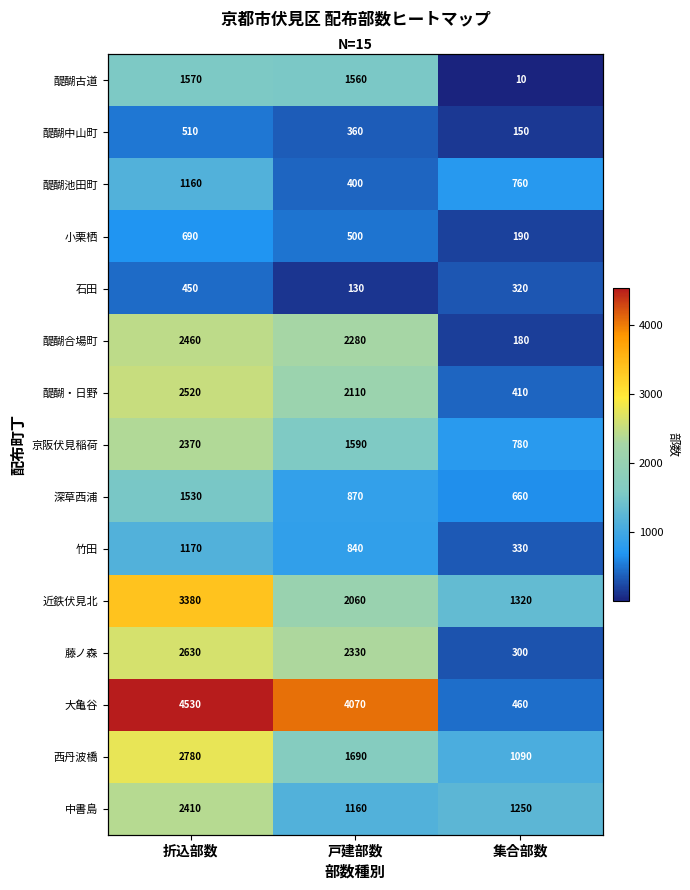

The 醍醐中山町 series shows 677 at 折込部数. True or false?

False